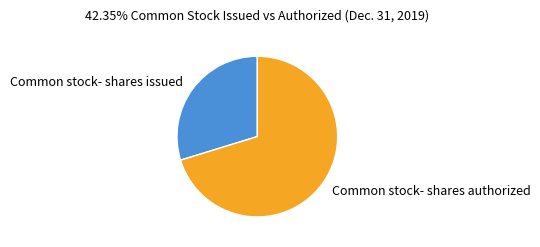

Does any single category account for the majority?

Yes